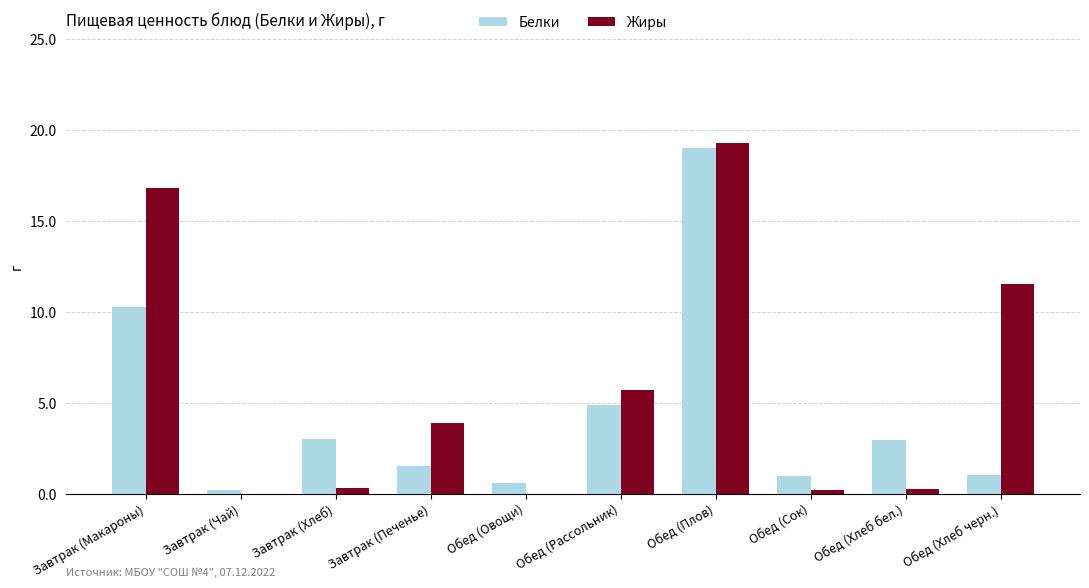

At which category does the chart reach its peak across all series?

Обед (Плов)